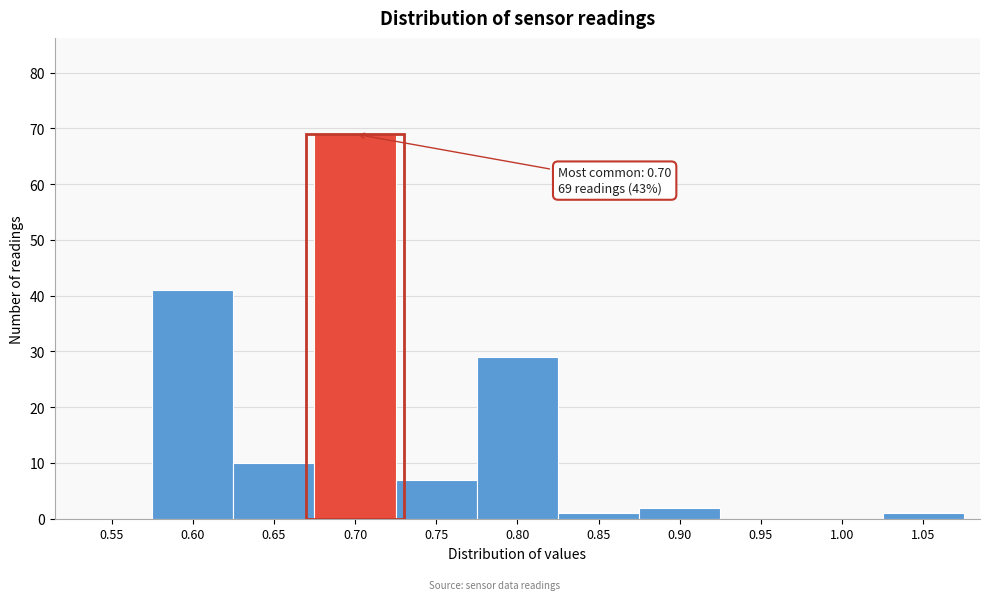

Reading left to right, transcribe all the data shown in this chart.

0.55=0	0.60=41	0.65=10	0.70=69	0.75=7	0.80=29	0.85=1	0.90=2	0.95=0	1.00=0	1.05=1